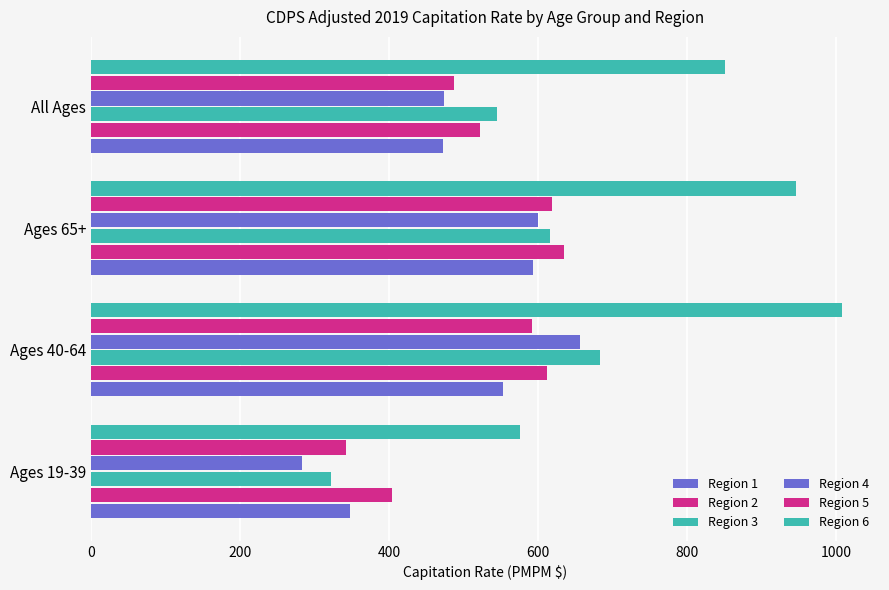

How many series are shown in this chart?

6